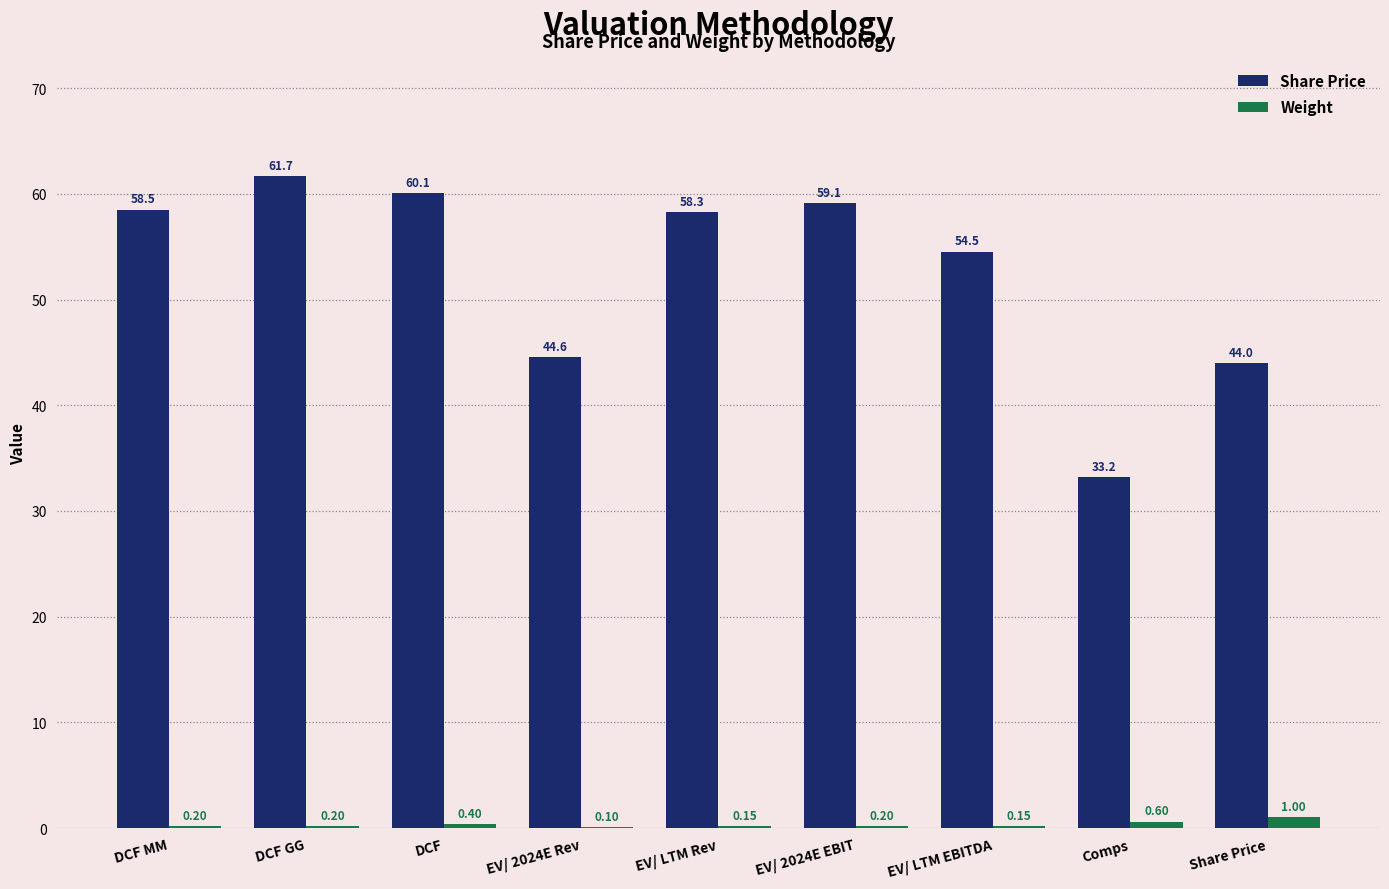

What is the maximum value for Share Price?

61.7